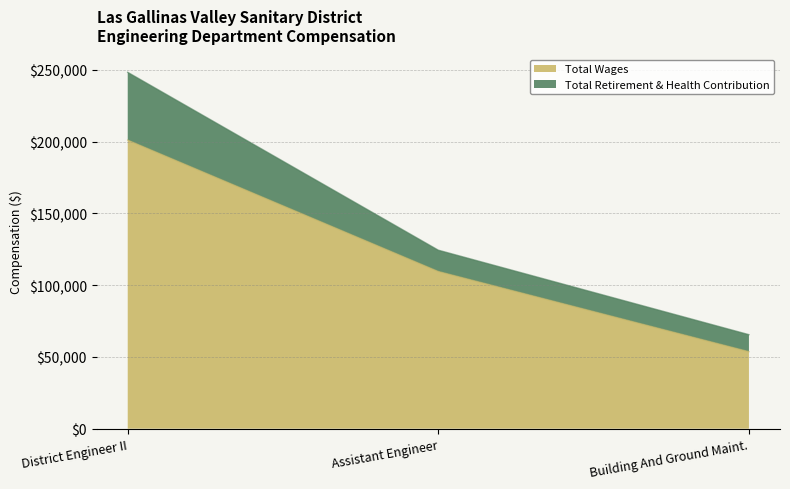

What is the difference between the maximum and minimum values in the Total Wages series?

147370